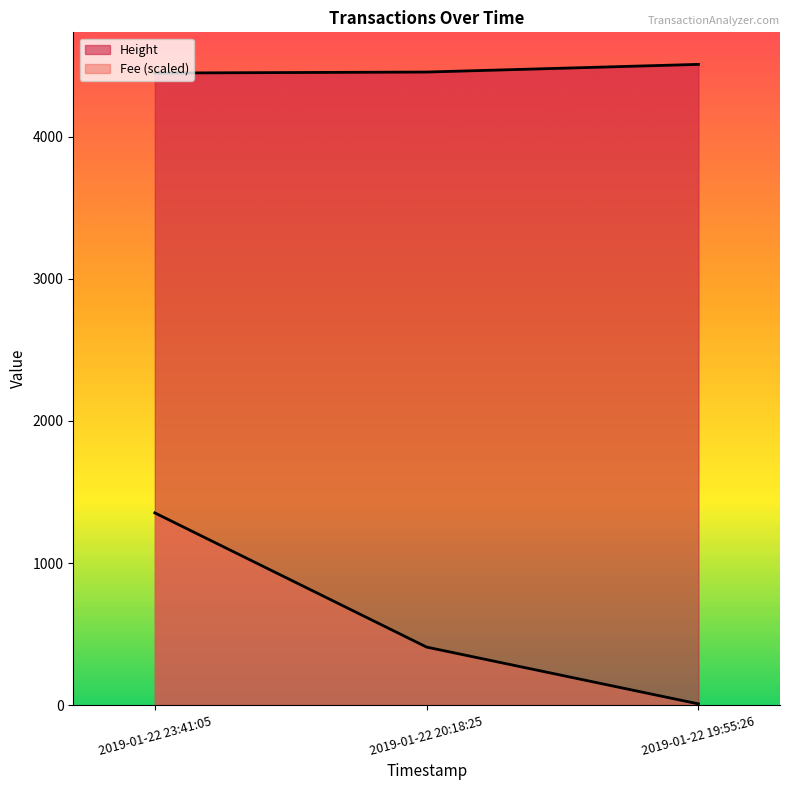

At how many categories does at least one series exceed 4340?

3